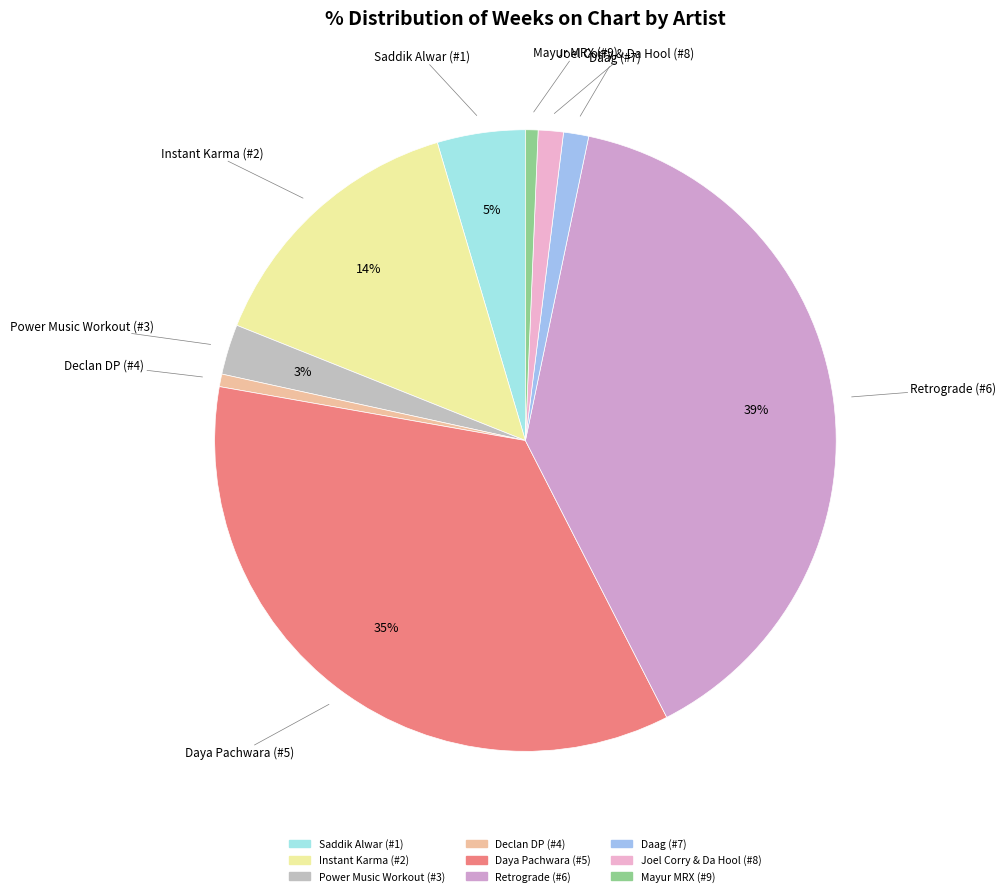

Does Joel Corry & Da Hool (#8) represent more than half of the total?

No